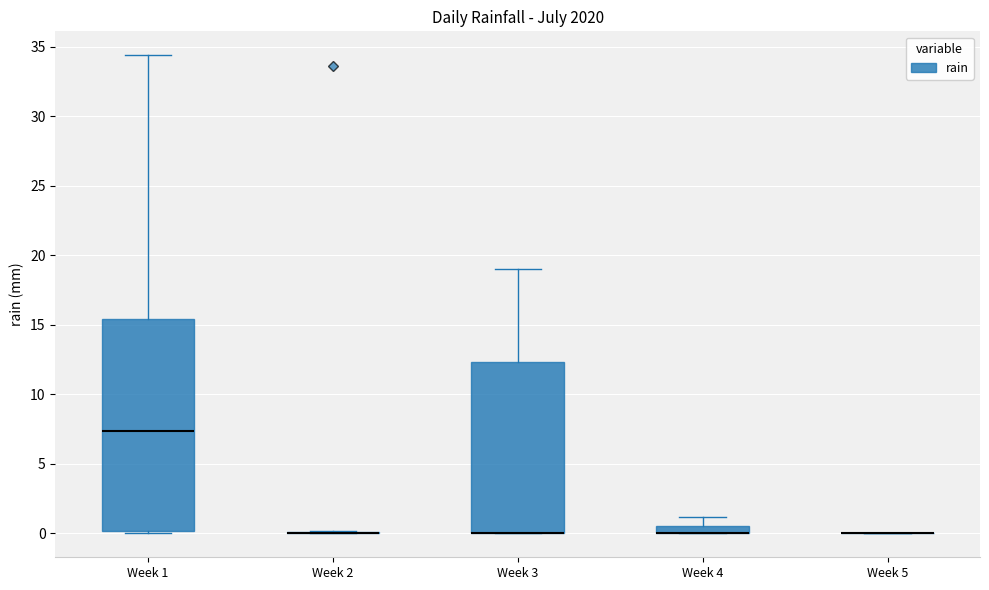

Which box is the tallest, from its lower edge to its upper edge?

Week 1